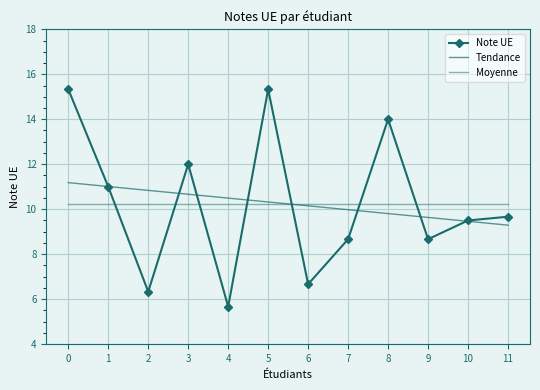

What is the difference between the maximum and minimum values in the Tendance series?

1.9